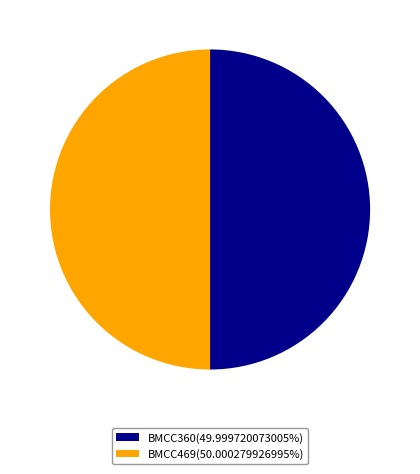

Combined, do BMCC360(49.999720073005%) and BMCC469(50.000279926995%) account for over 50%?

Yes